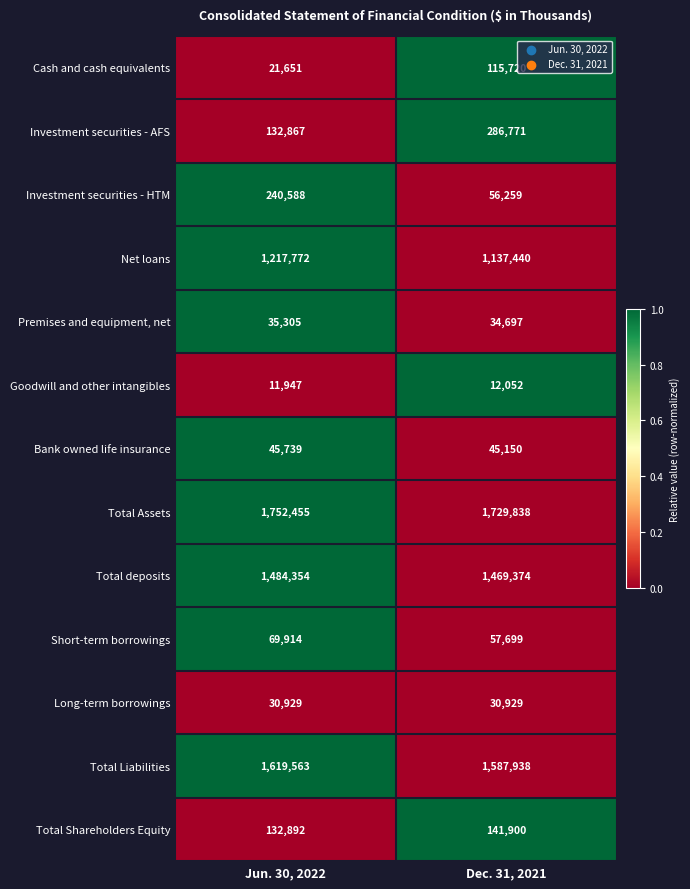

What is the difference between the maximum and minimum values in the Short-term borrowings series?

12215